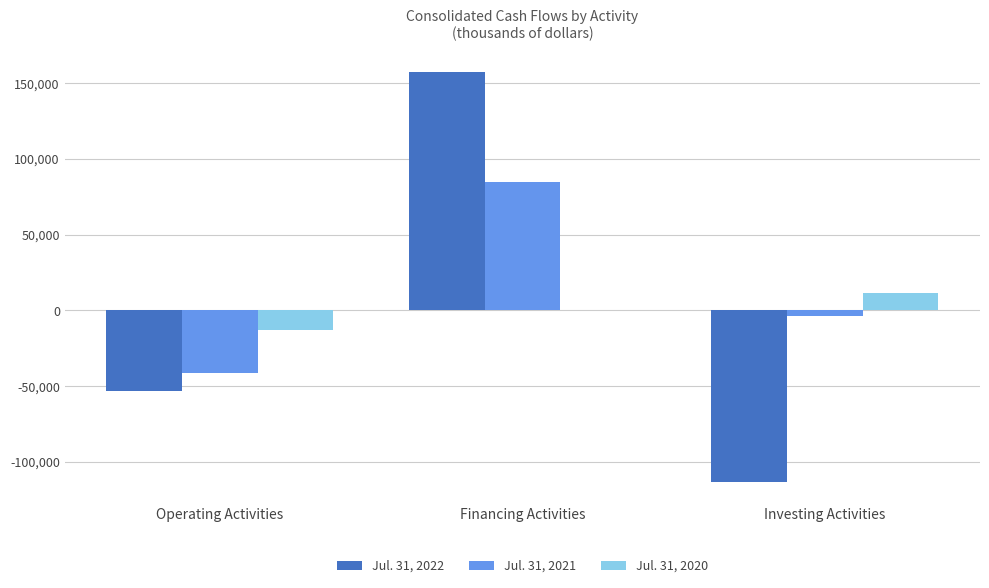

How many values in Jul. 31, 2022 are above zero?

1